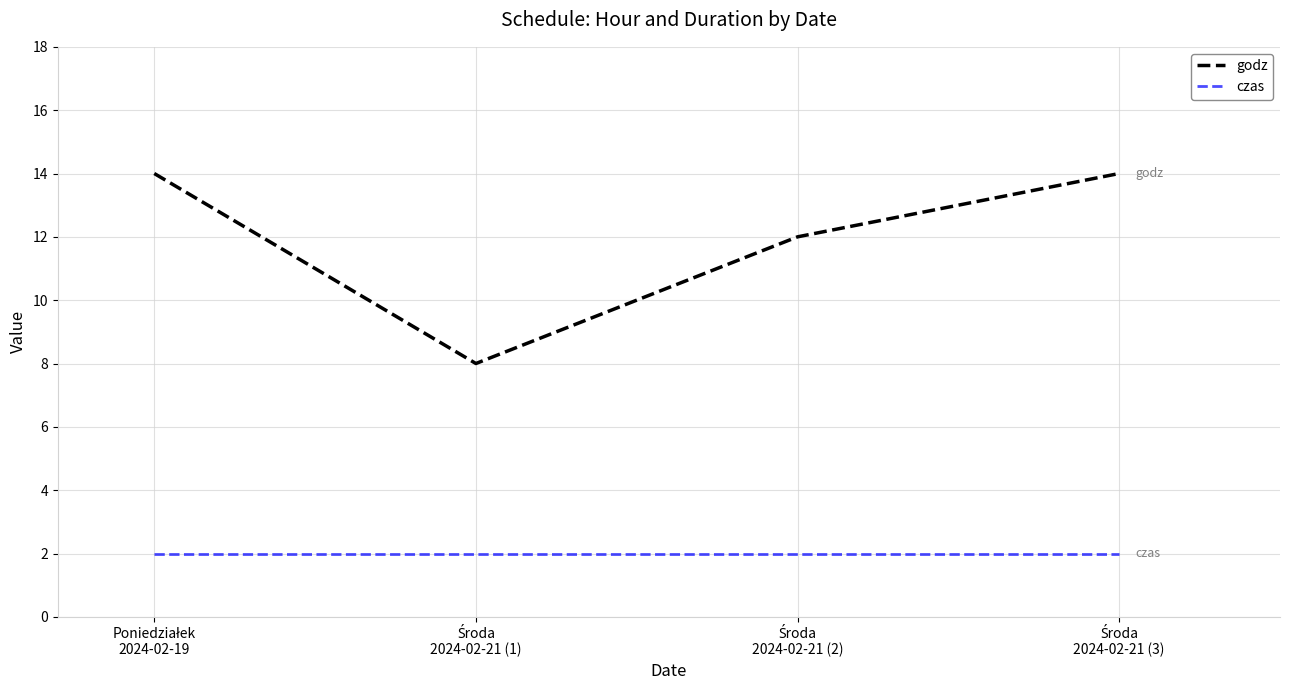

Does the chart have visible grid lines?

Yes